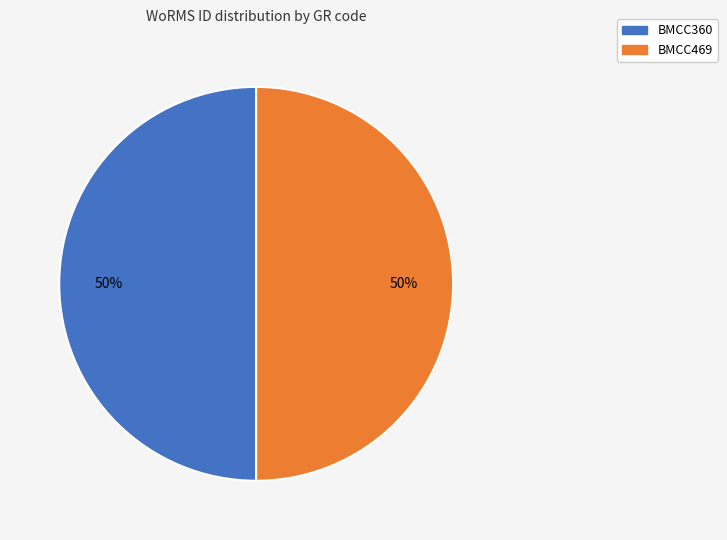

The BMCC360 slice represents 50% of the pie. True or false?

True